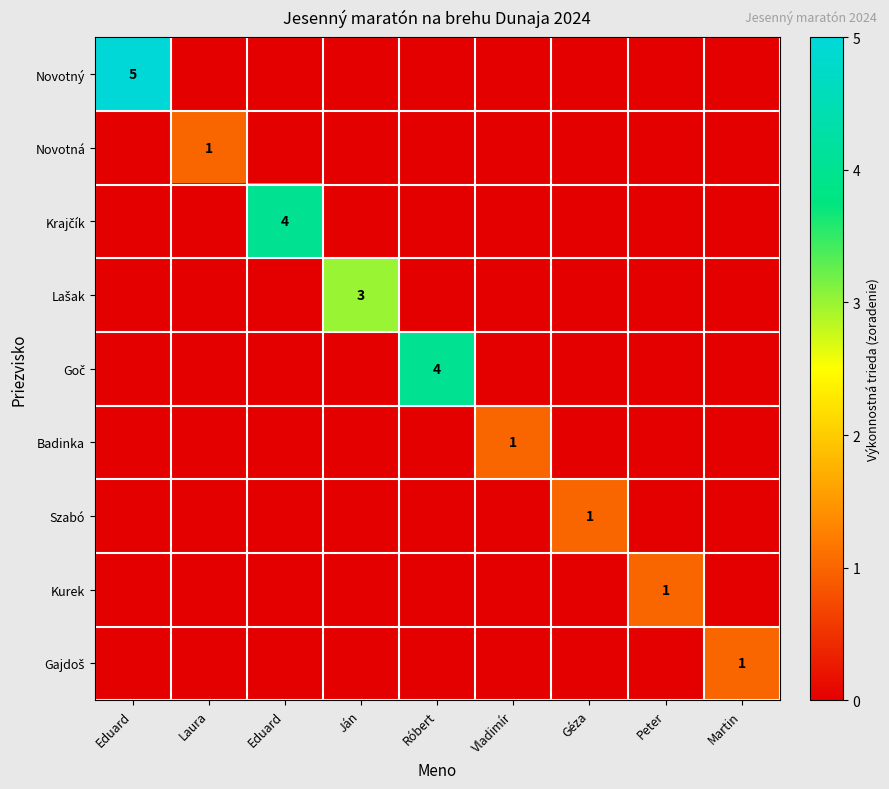

Rank the series by their maximum value, from highest to lowest.

Novotný, Krajčík, Goč, Lašak, Novotná, Badinka, Szabó, Kurek, Gajdoš